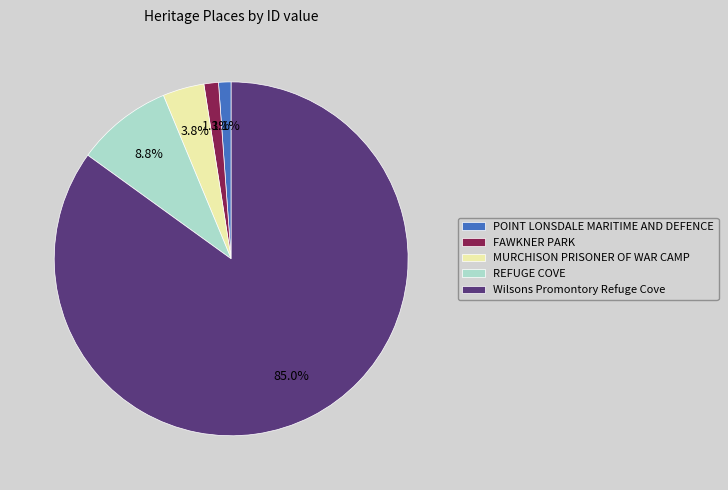

To the nearest percent, what is the combined percentage of MURCHISON PRISONER OF WAR CAMP and FAWKNER PARK?

5%